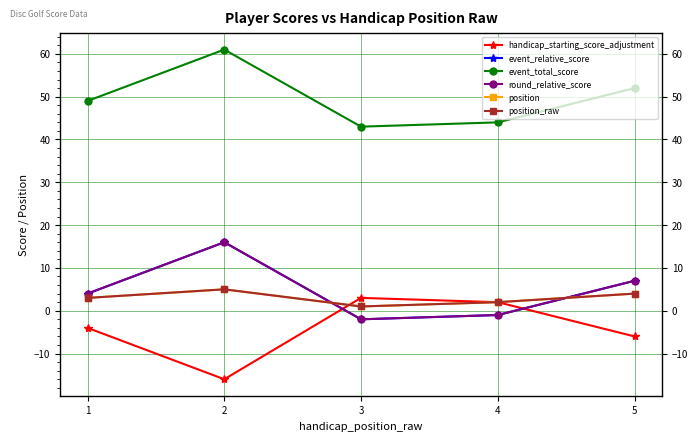

What is the difference between the maximum and minimum values in the position series?

4